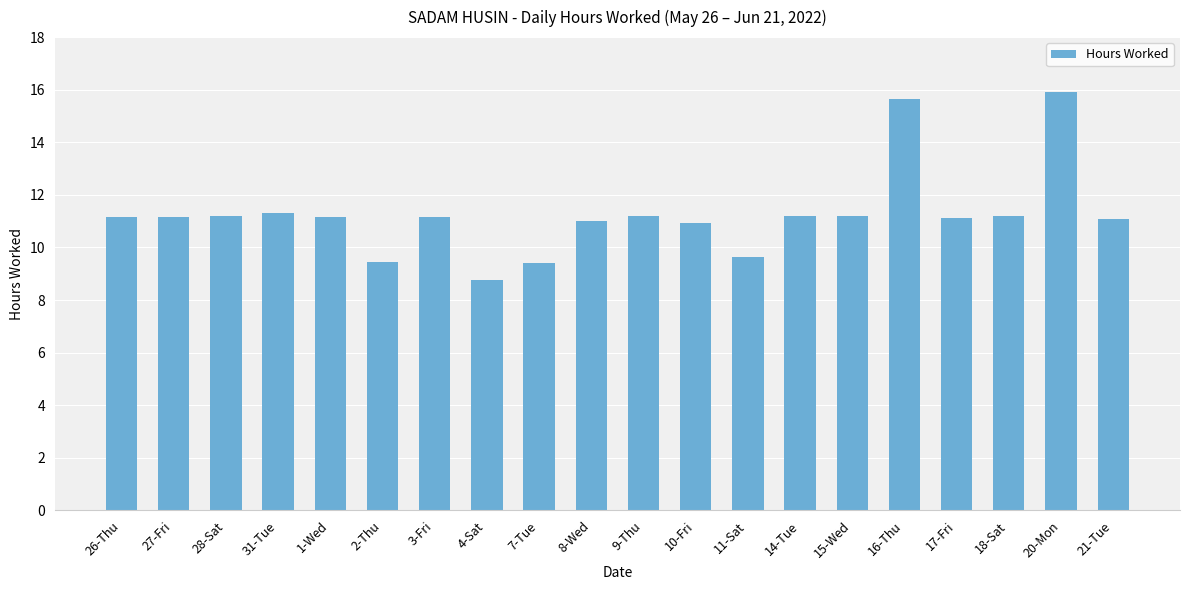

What is the label of the 16th bar from the left?

16-Thu